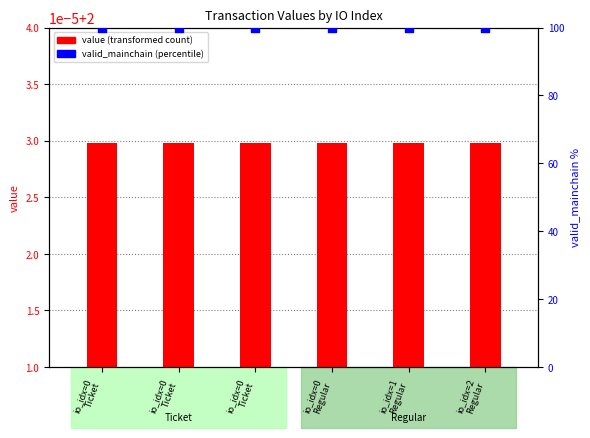

What is the total value across all series at io_idx=0
Ticket?

100.0